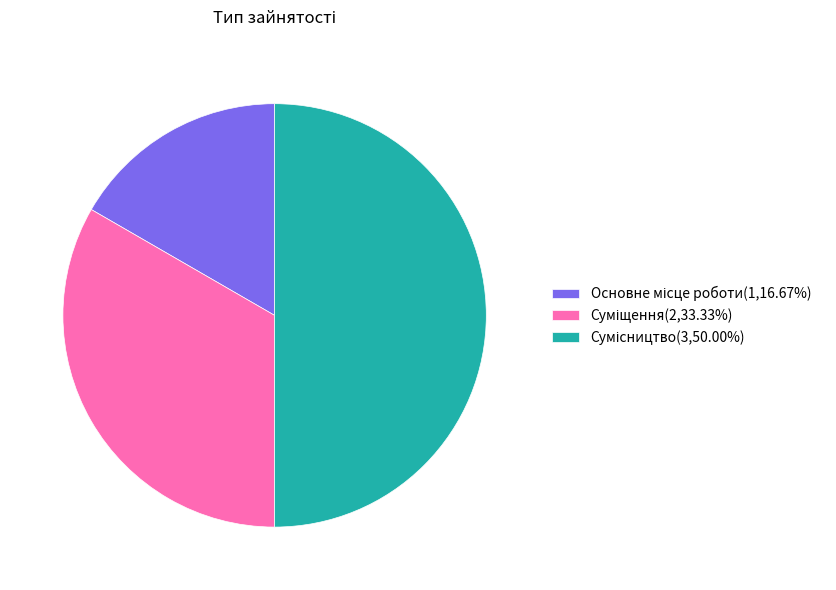

What is the change in value from Основне місце роботи to Суміщення?

+1